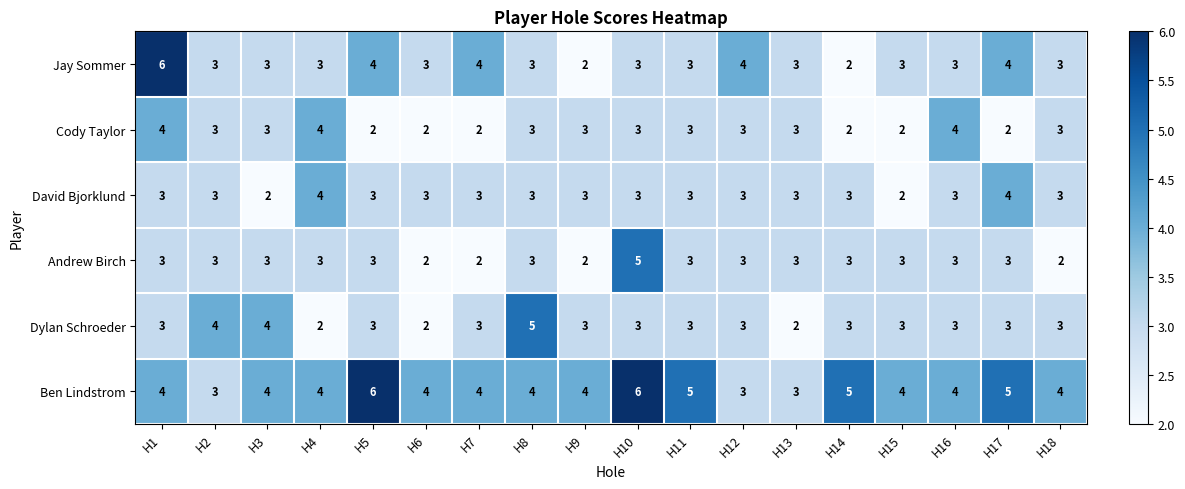

What is the difference between the highest and lowest values at H10?

3